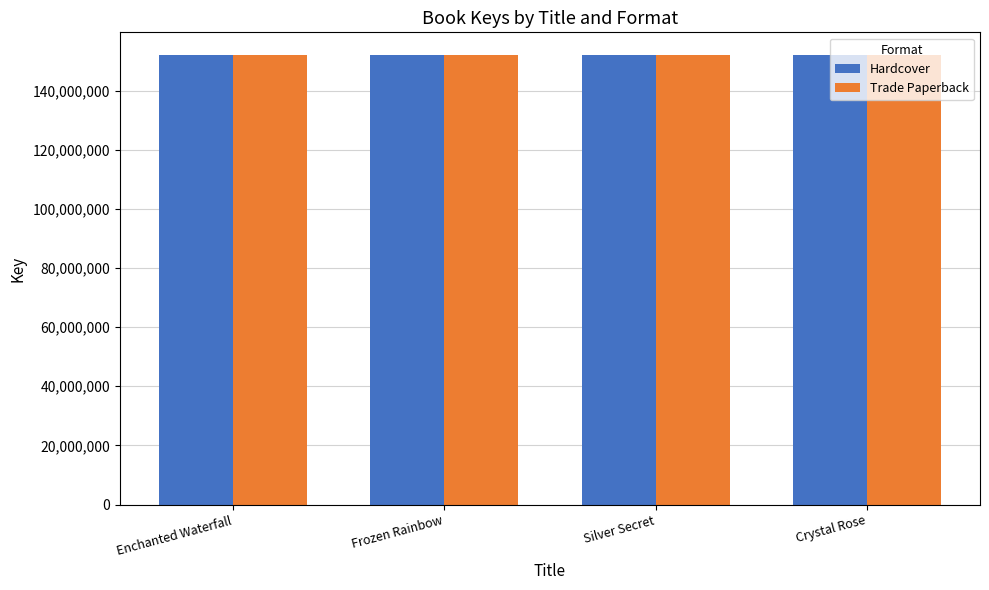

Count the Trade Paperback values in the range 152081955 to 152085004.

3